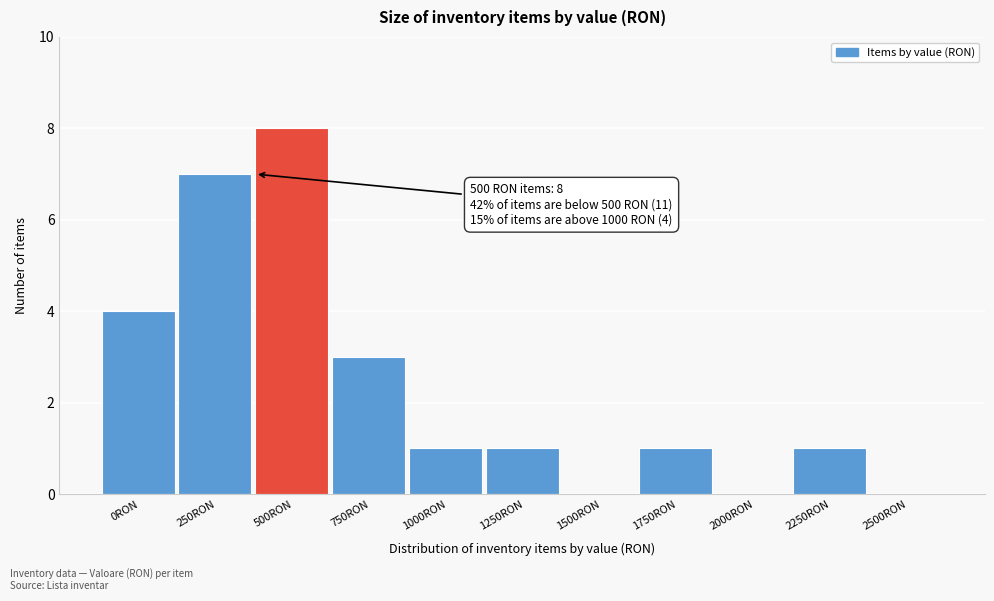

Reading left to right, list all the values displayed in this chart.

0RON=4	250RON=7	500RON=8	750RON=3	1000RON=1	1250RON=1	1500RON=0	1750RON=1	2000RON=0	2250RON=1	2500RON=0